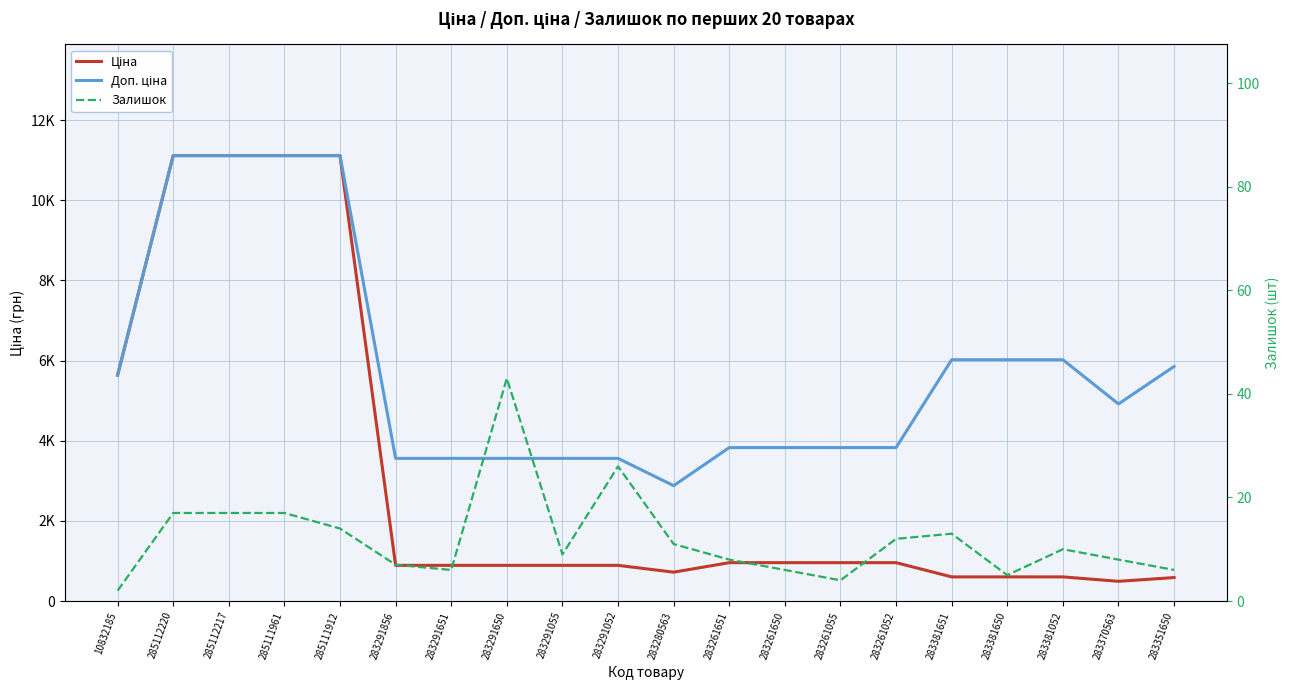

In Ціна, how many points are lower than both neighbors (excluding endpoints)?

2